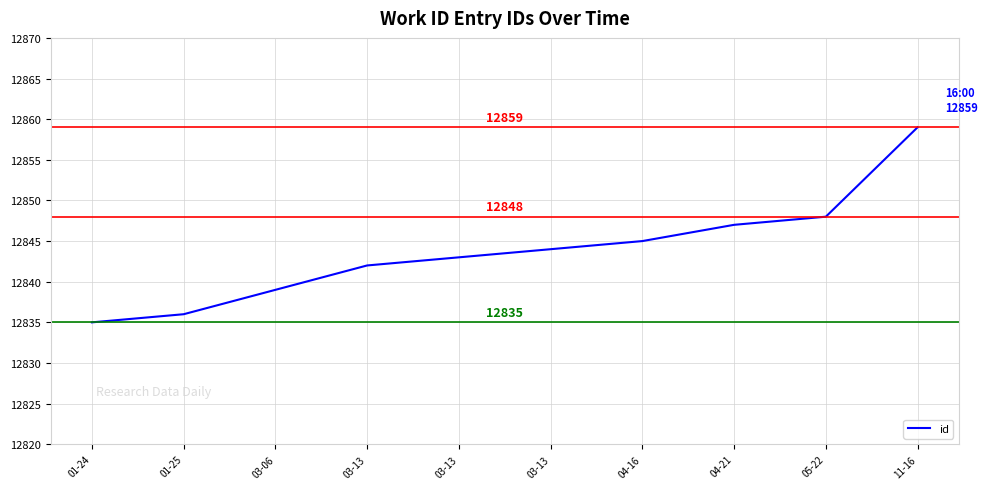

Is this an area chart (filled region under the line)?

No